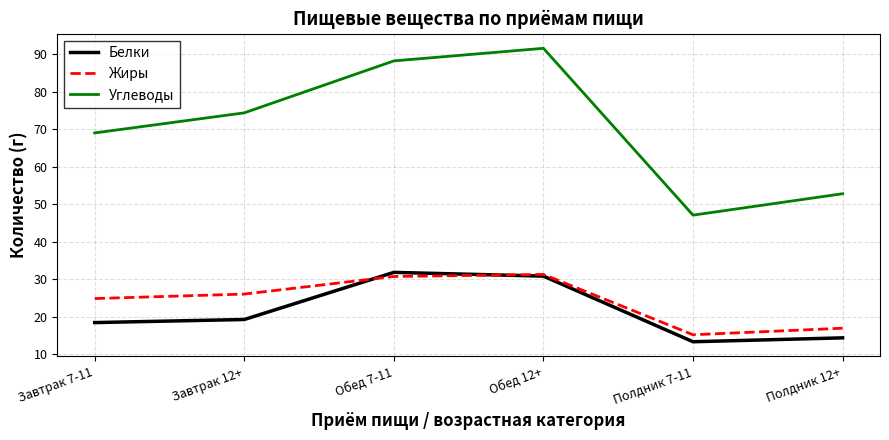

Rank the series at Завтрак 12+ from lowest to highest value.

Белки, Жиры, Углеводы